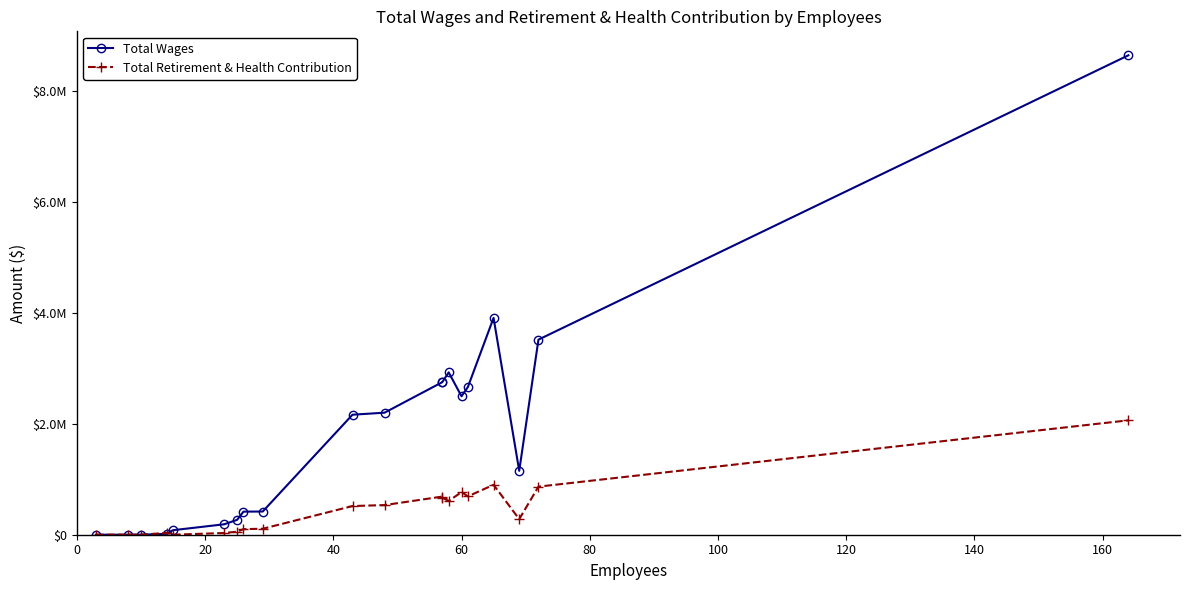

What is the sum of the Total Wages values at 14 and 0?

2497542